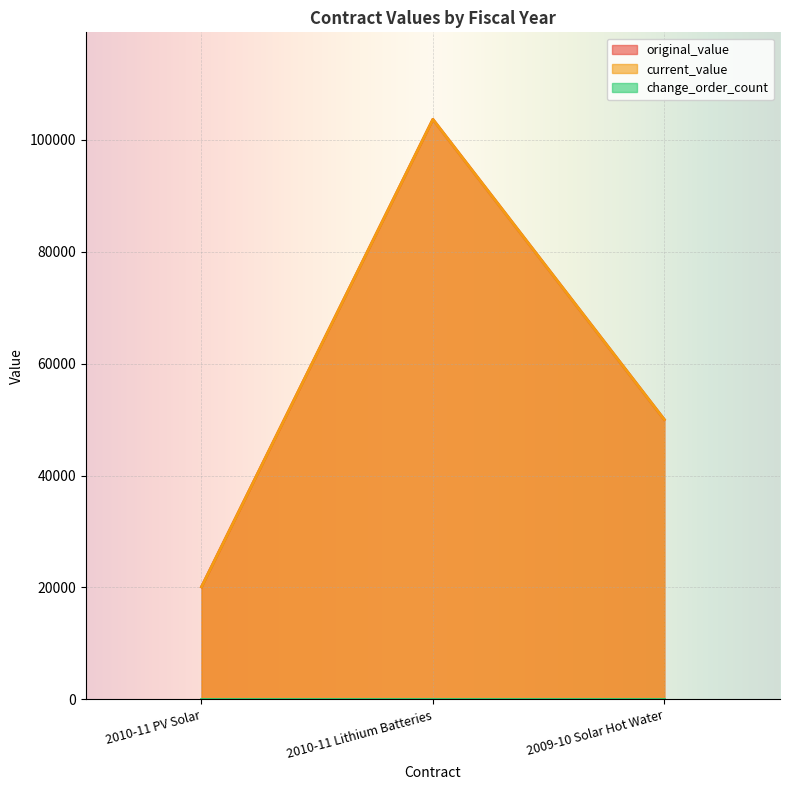

At which category is the sum across all series the highest?

2010-11 Lithium Batteries